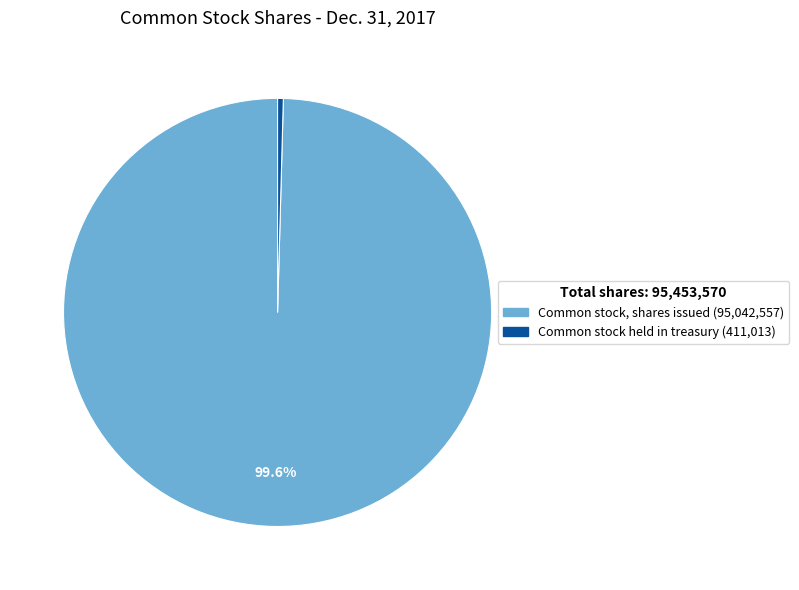

To the nearest percent, what is the difference between the Common stock, shares issued and Common stock held in treasury slice percentages?

99%